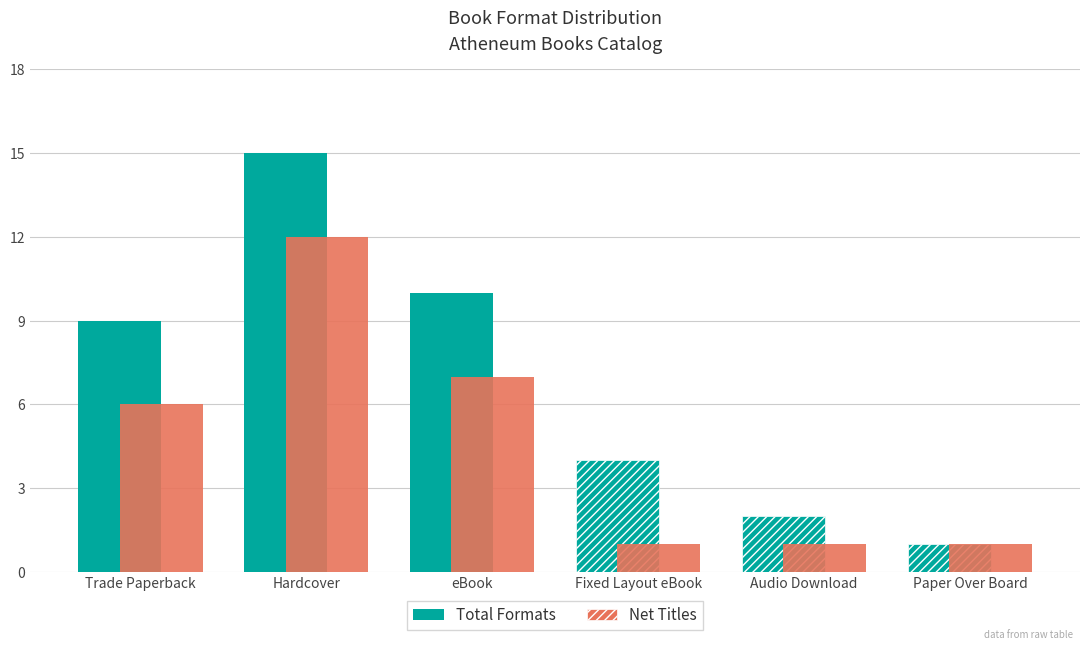

The value of Net Titles at eBook is 2. True or false?

False